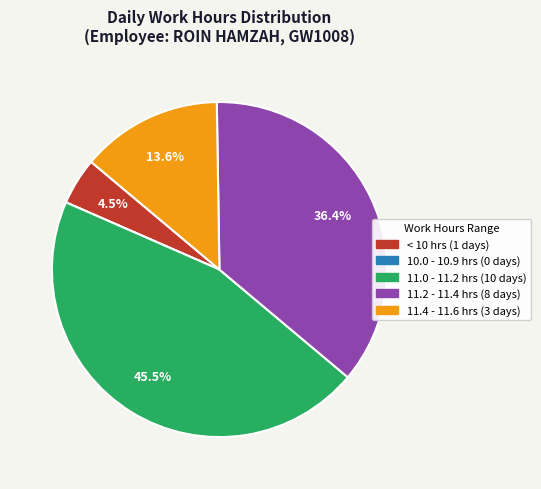

Does any single category account for the majority?

No